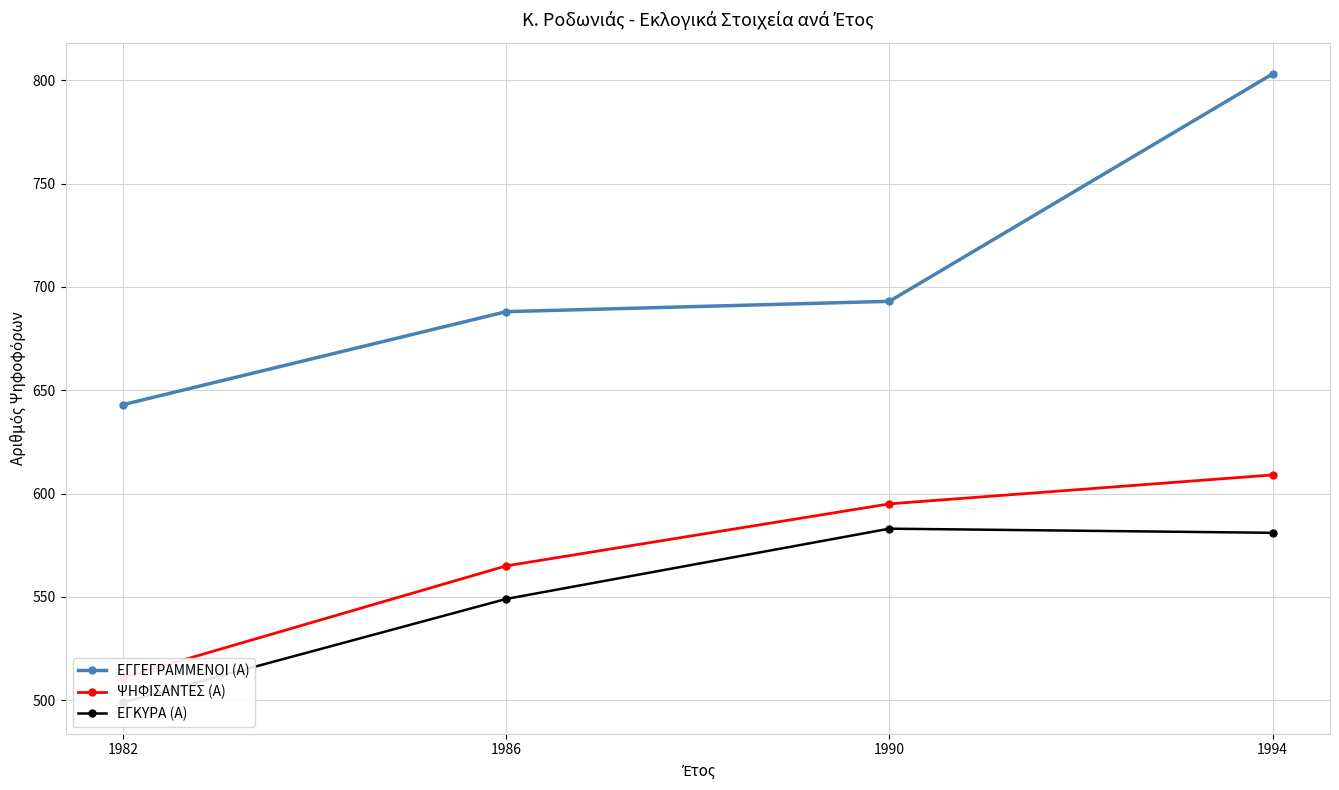

The value of ΨΗΦΙΣΑΝΤΕΣ (Α) at 1986 is 119. True or false?

False